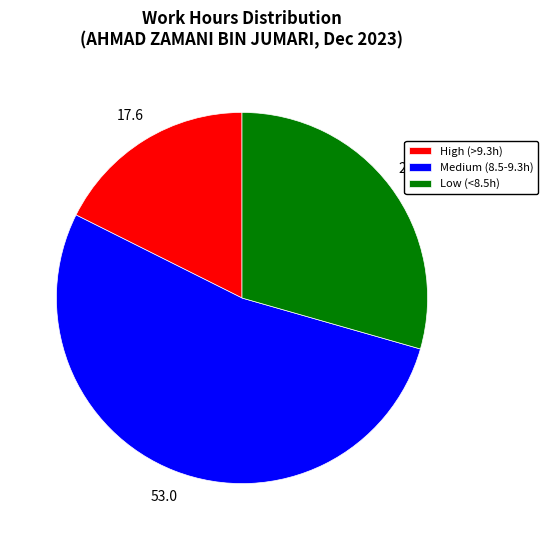

How many segments does this pie chart have?

3